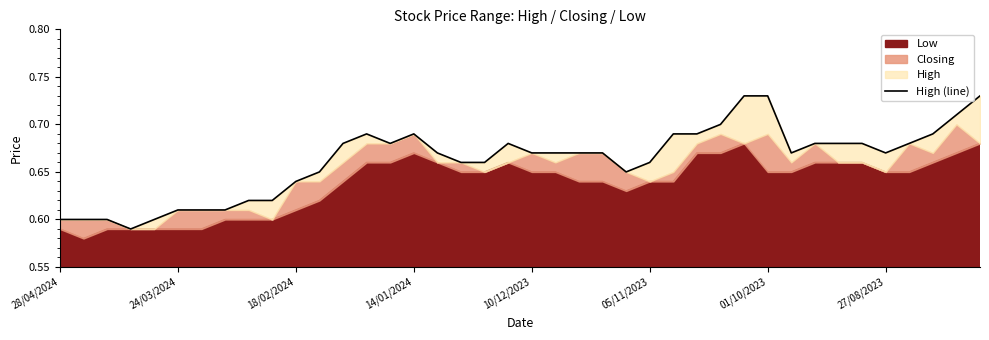

What is the difference between the values at 39 and 8?

0.1